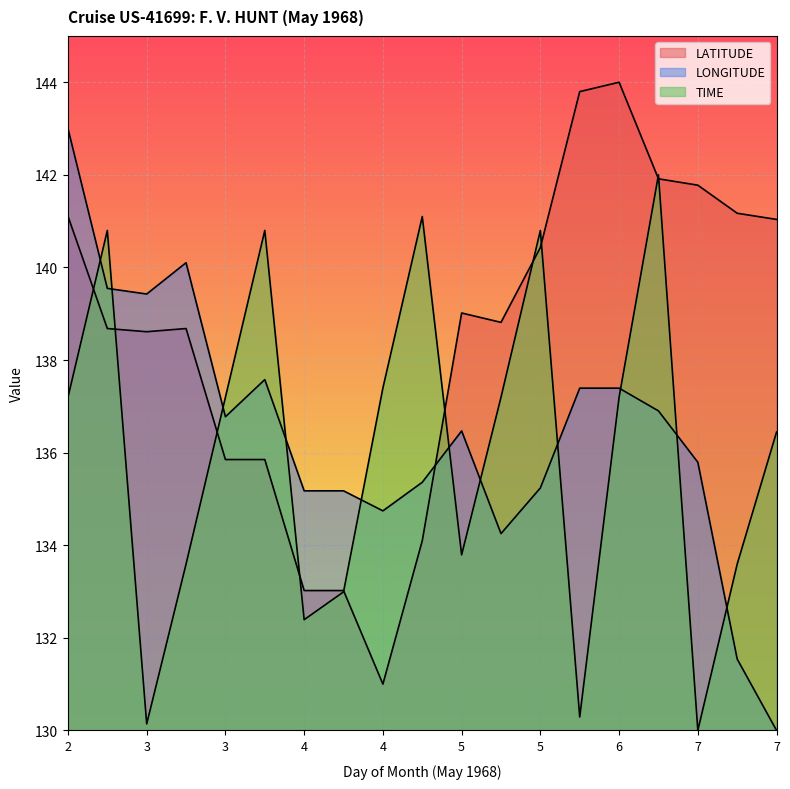

Read the LATITUDE value at 7.

141.8